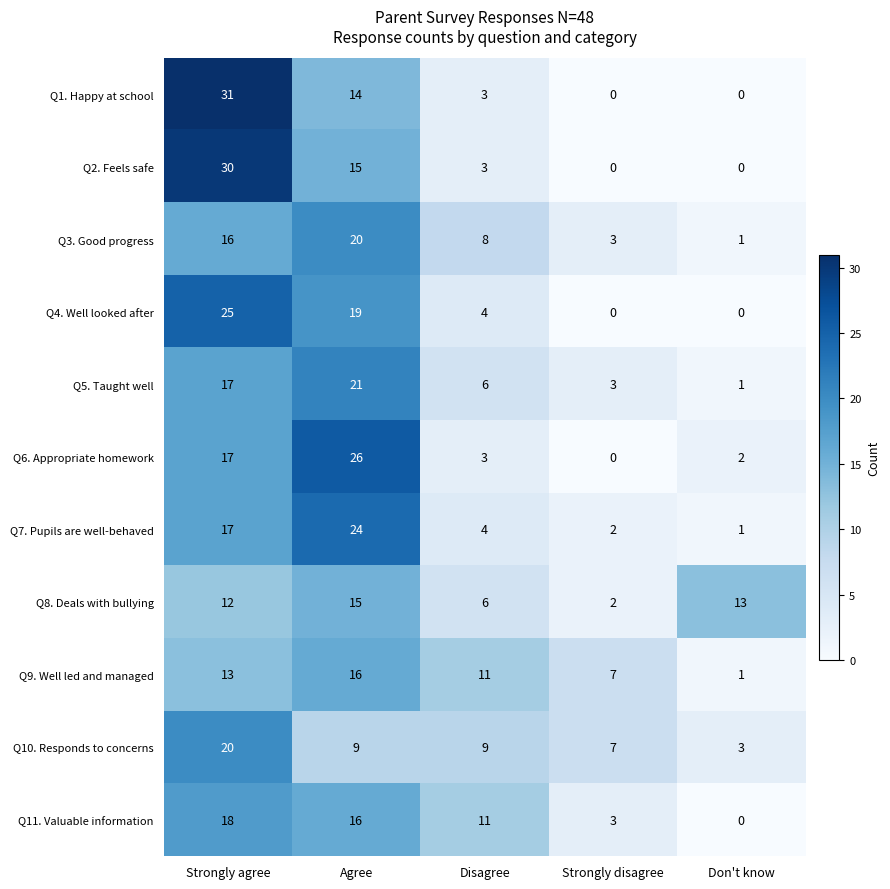

What is the difference between the Q10. Responds to concerns values at Don't know and Disagree?

6